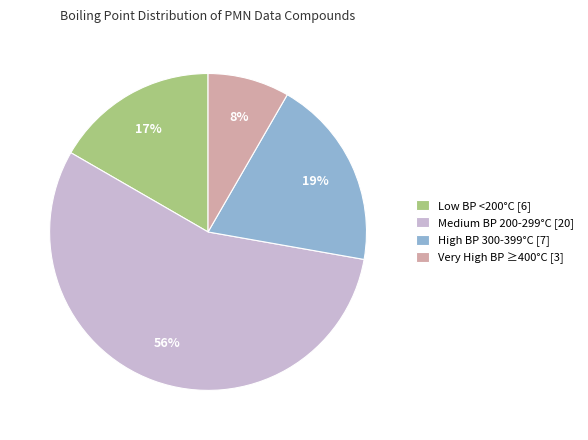

Combined, do Low BP <200°C [6] and Very High BP ≥400°C [3] account for over 50%?

No